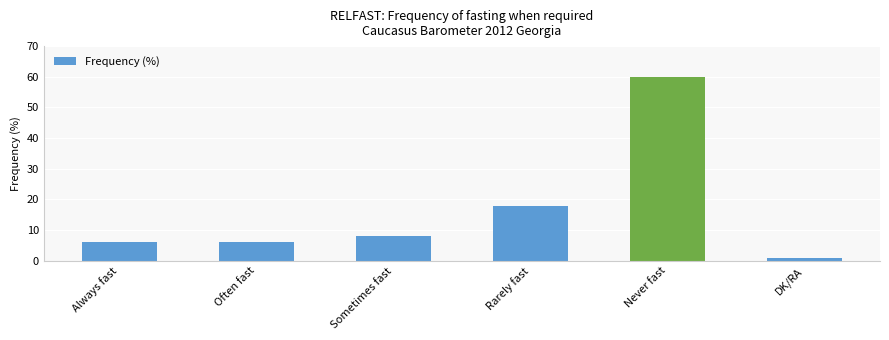

Reading right to left, list all the values displayed in this chart.

1	60	18	8	6	6